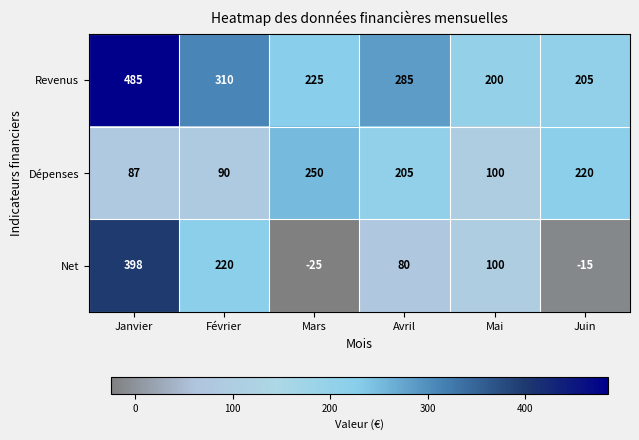

Which series has the largest total across all categories?

Revenus